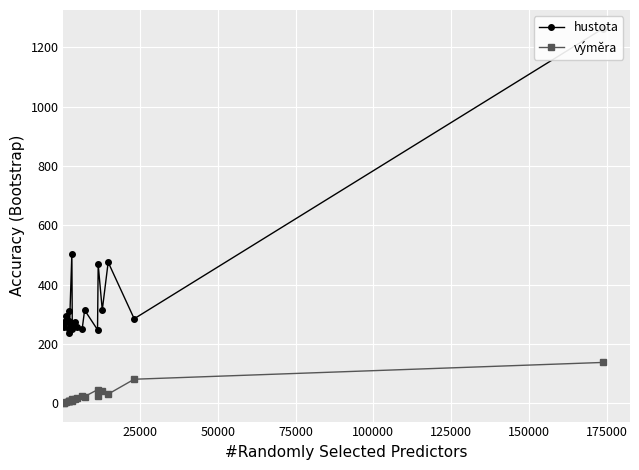

What is the sum of all výměra values?

512.9